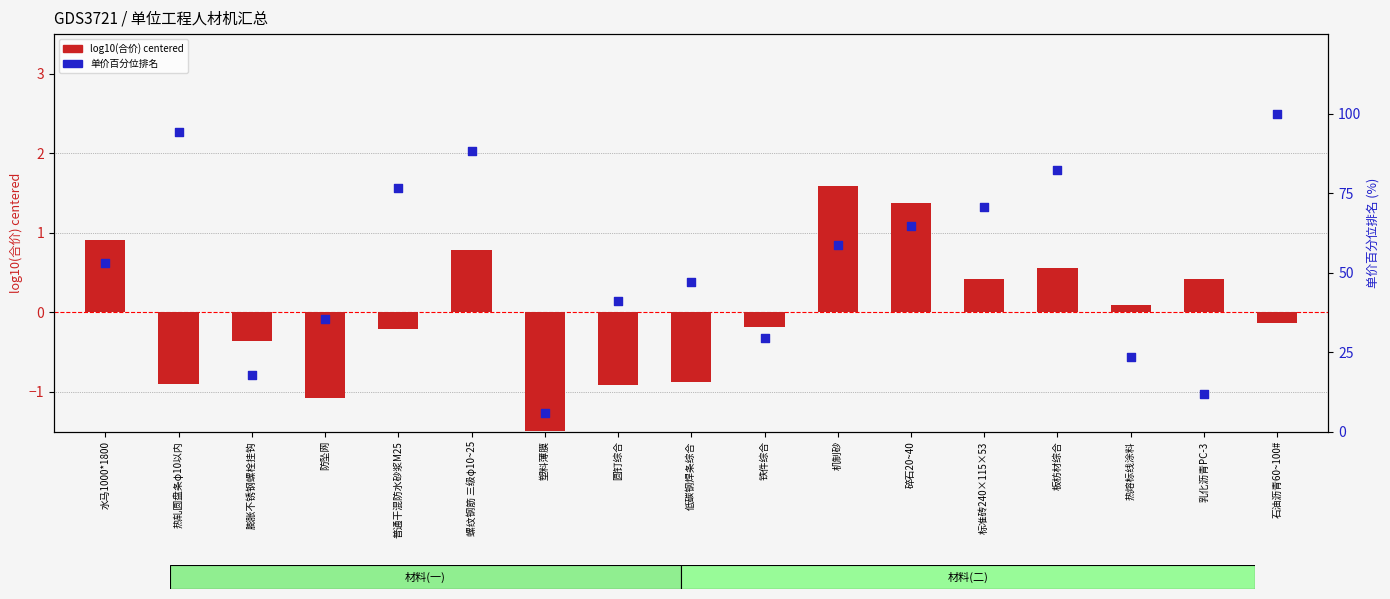

Which series reaches the minimum Y coordinate?

log10(合价) centered